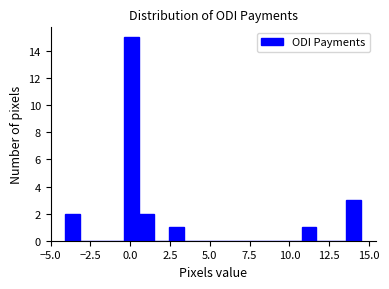

Around what value on the x-axis is the tallest bar? Give the approximate position of its centre, as read against the axis.

0.0